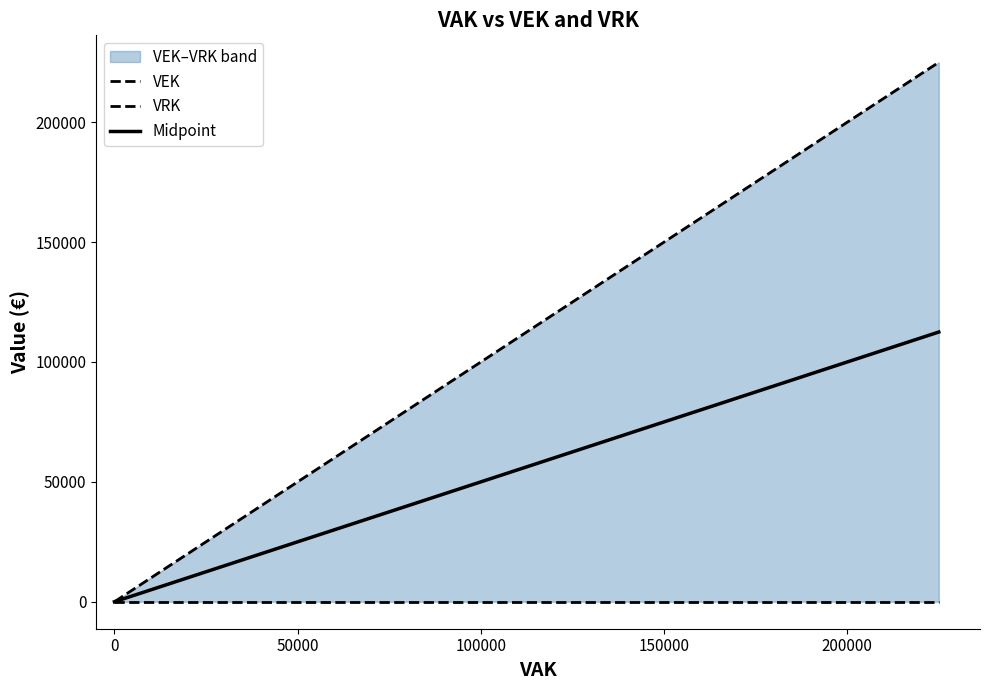

At how many categories does at least one series exceed 104288?

8